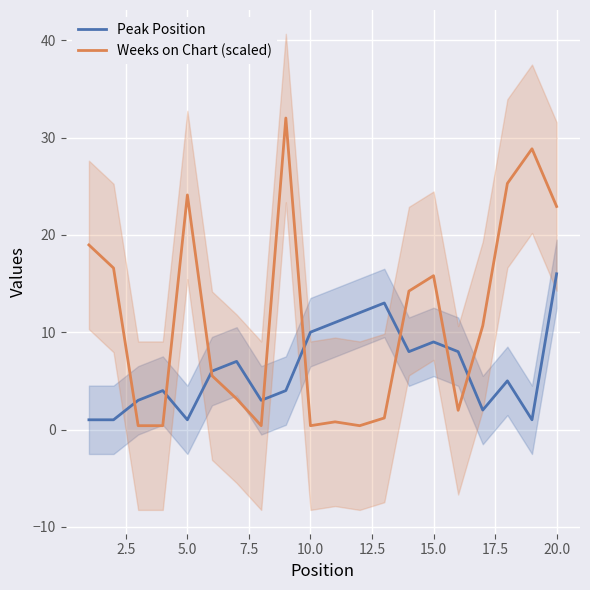

Where is Weeks on Chart (scaled) nearest to the value 16?

15.0